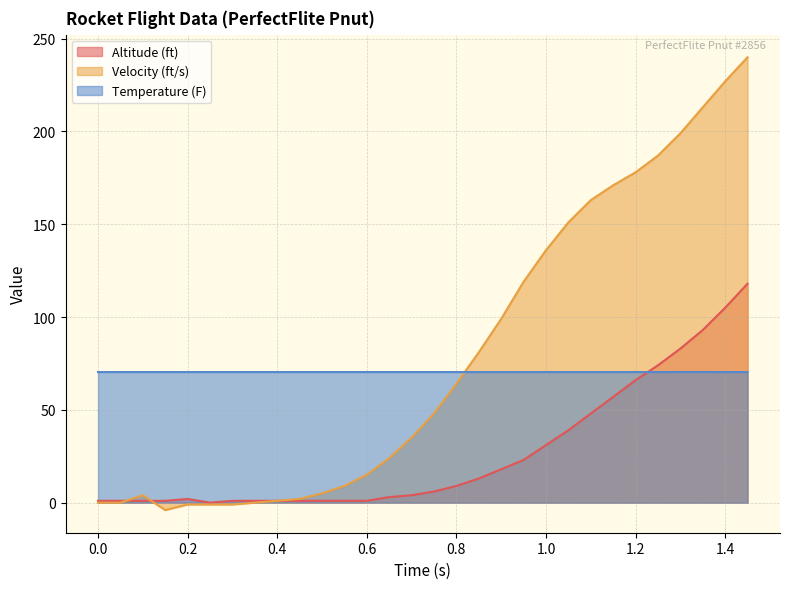

What is the highest value of the Altitude (ft) series?

118.0